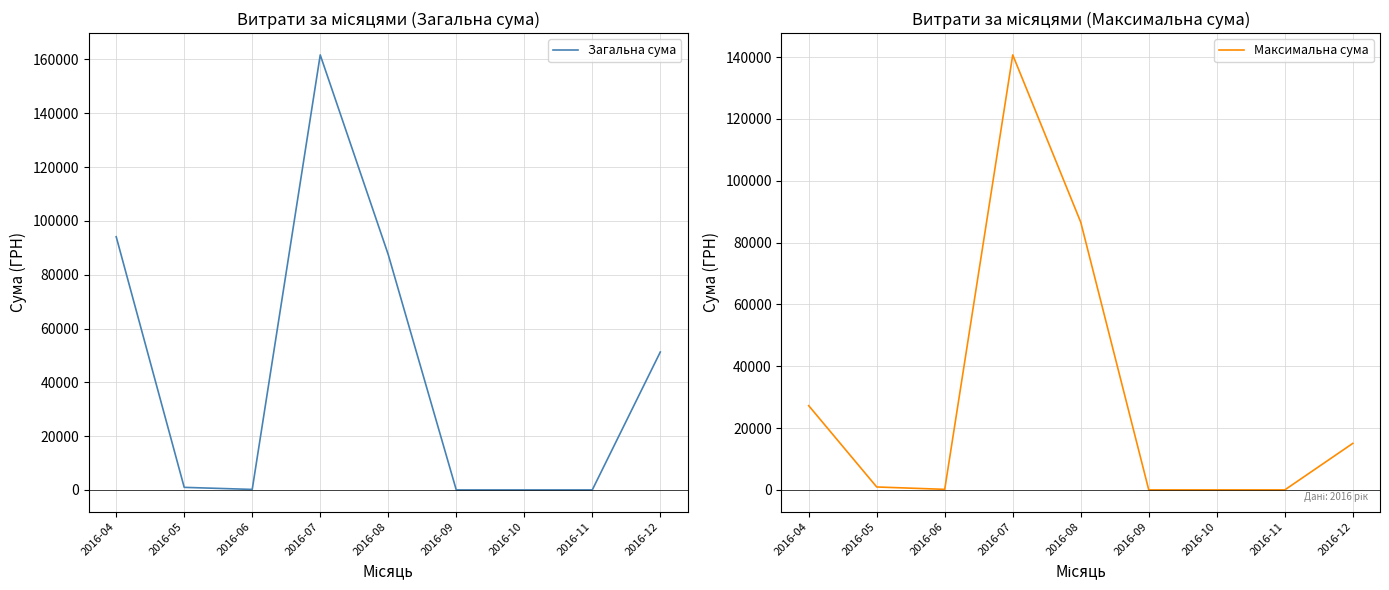

What is the average value of the Максимальна сума series?

30080.4